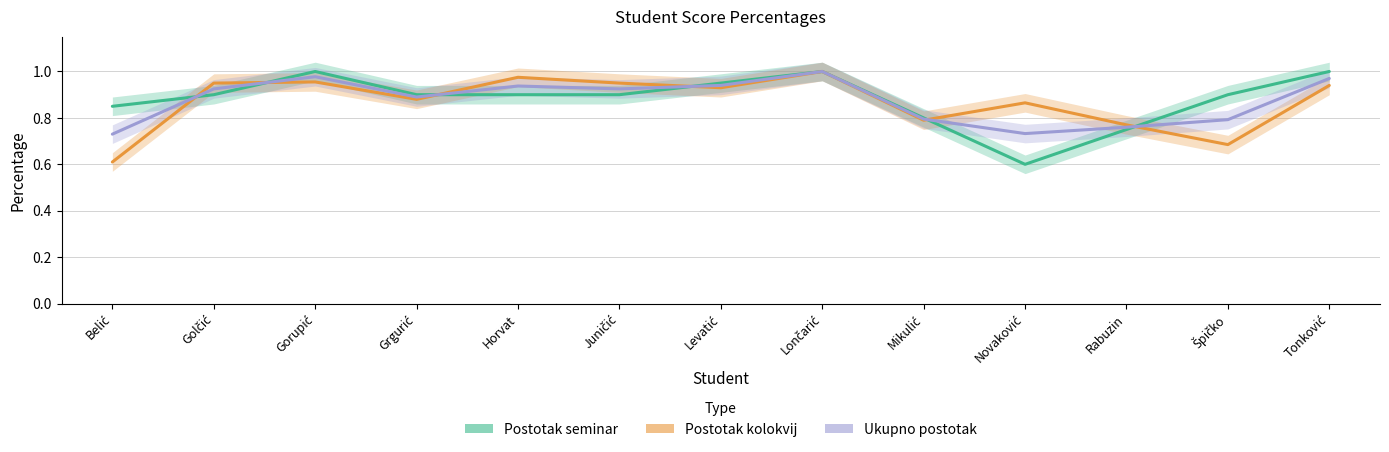

What position from the right is Golčić?

12